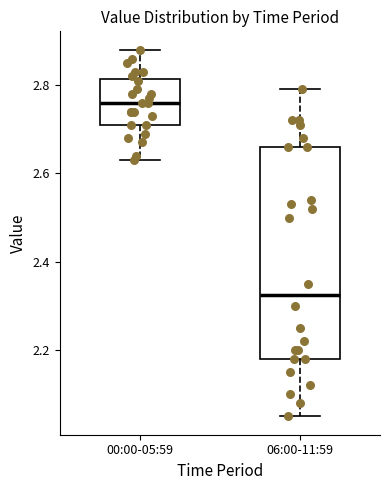

Which box has the lowest median line?

06:00-11:59